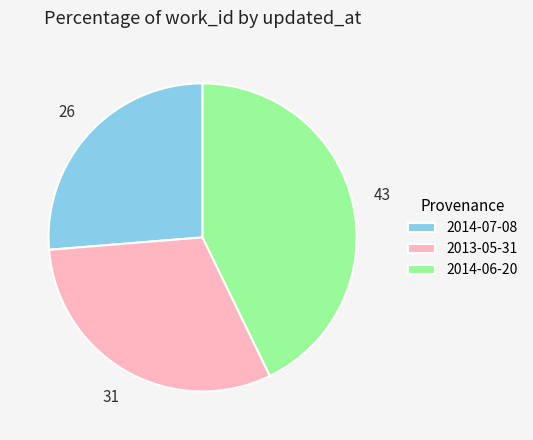

Between 2013-05-31 and 2014-07-08, which is larger?

2013-05-31